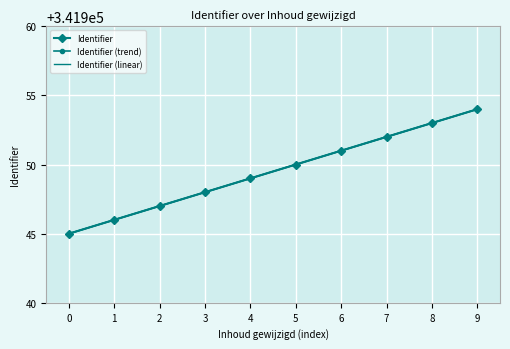

Rank the categories by Identifier value from highest to lowest.

9, 8, 7, 6, 5, 4, 3, 2, 1, 0